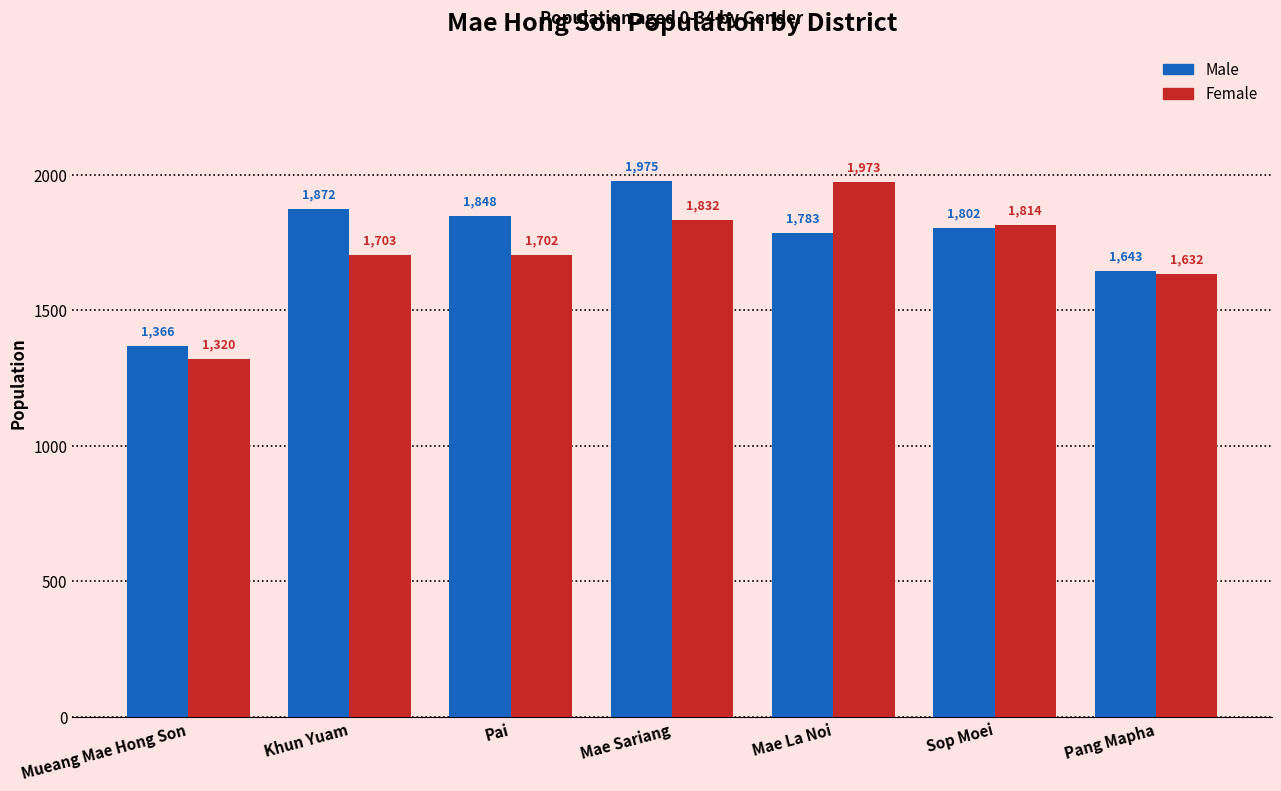

What is the difference between the maximum and second lowest values in the Male series?

332